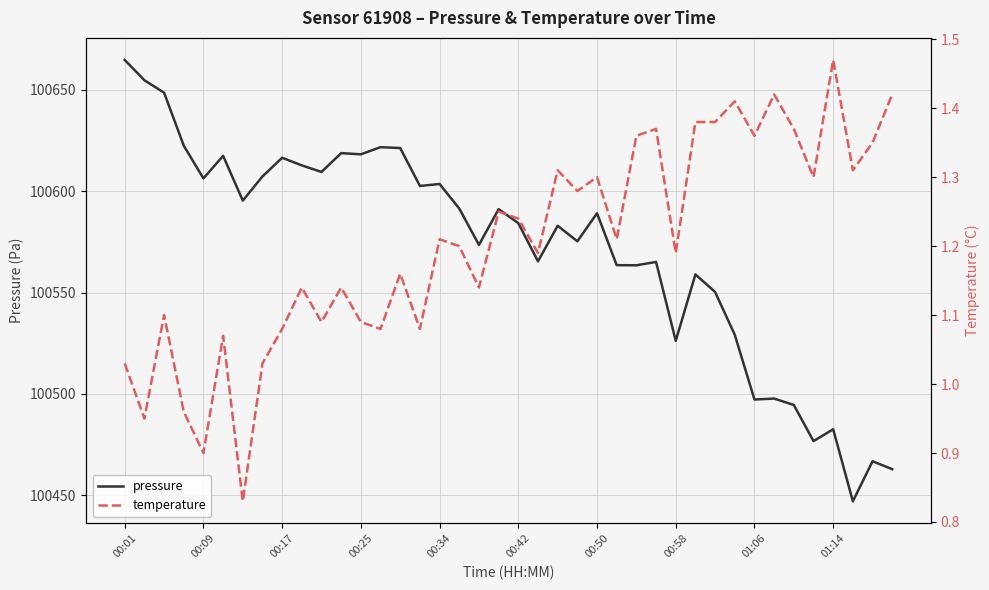

What is the difference between the temperature values at 39 and 18?

0.3